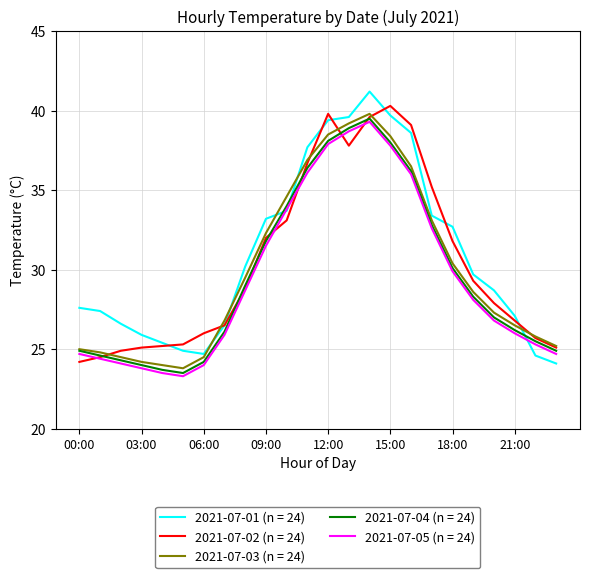

What is the greatest value displayed?

41.2